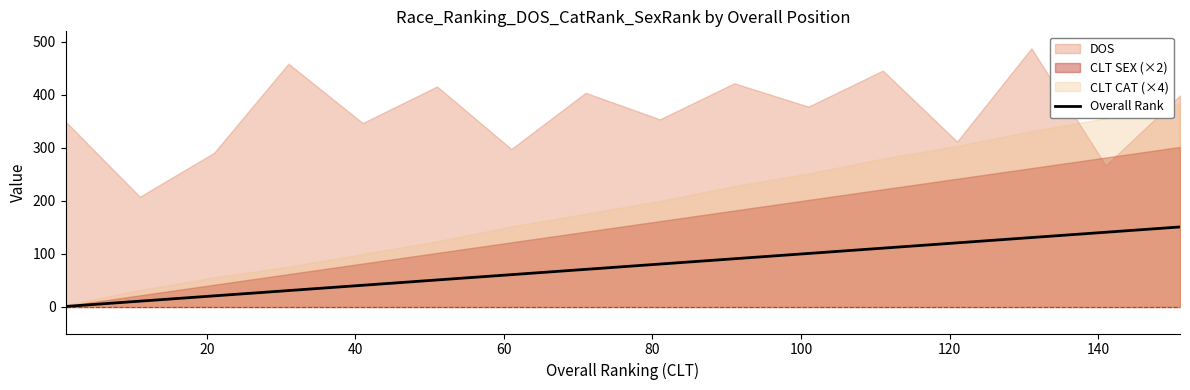

What is the maximum value for Overall Rank?

151